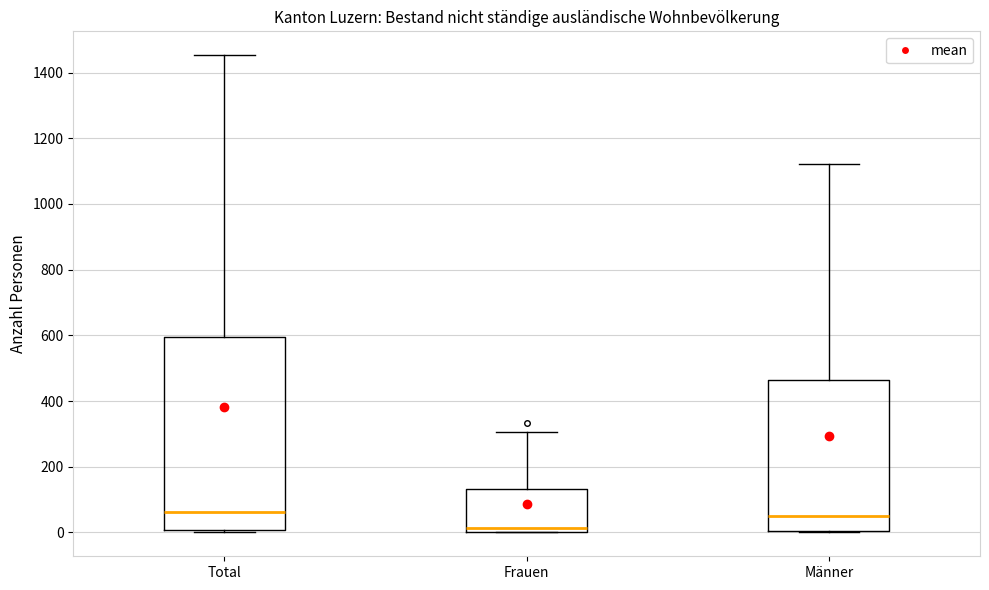

Which box is the tallest, from its lower edge to its upper edge?

Total